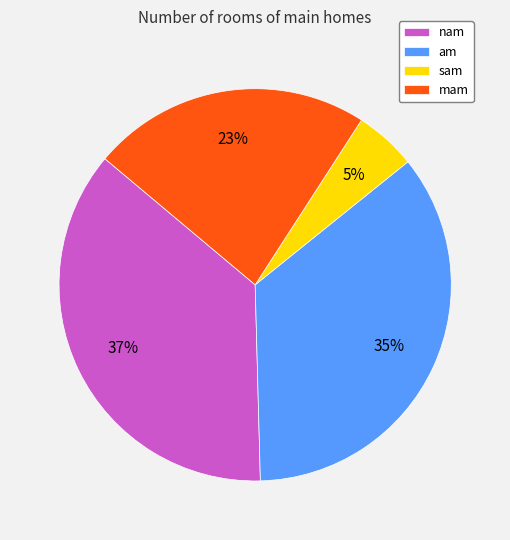

Is the sum of am and nam greater than half?

Yes